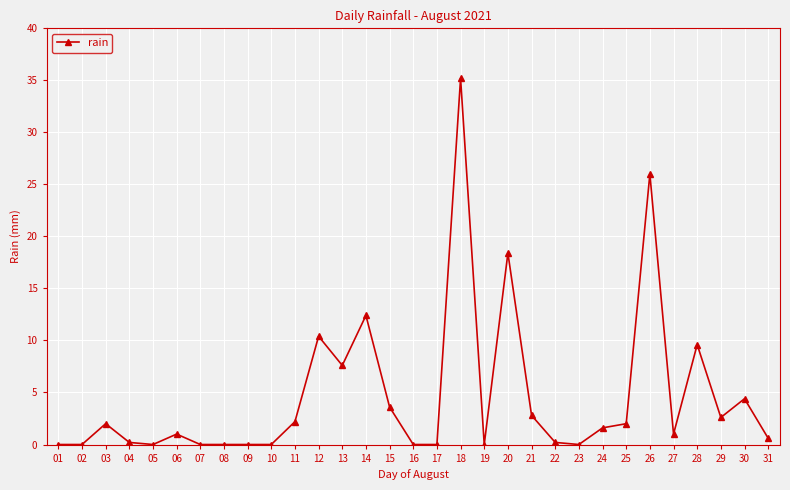

True or false: the data has more than 0 interior local peaks.

True